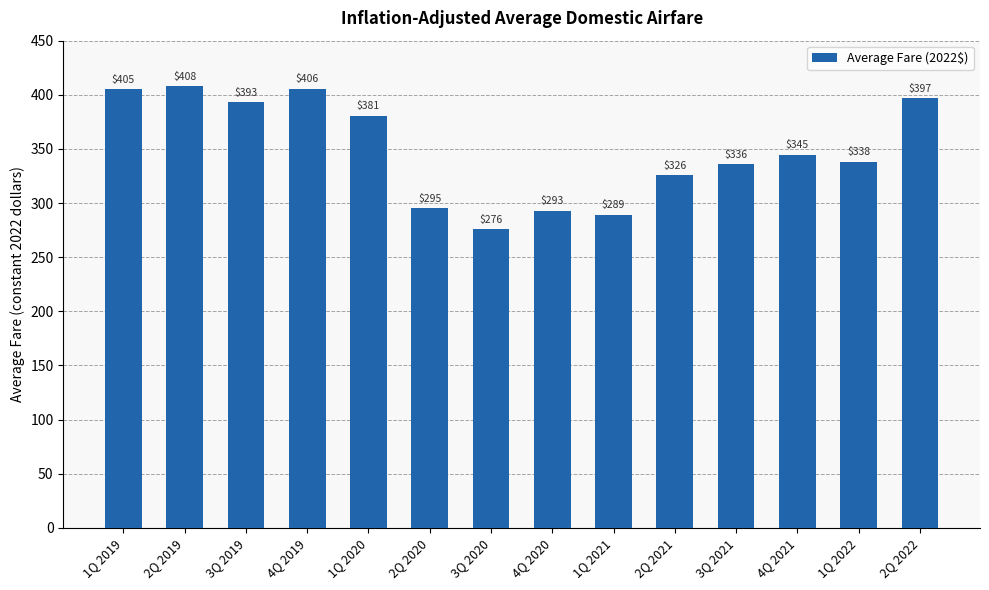

What position from the right is 4Q 2020?

7